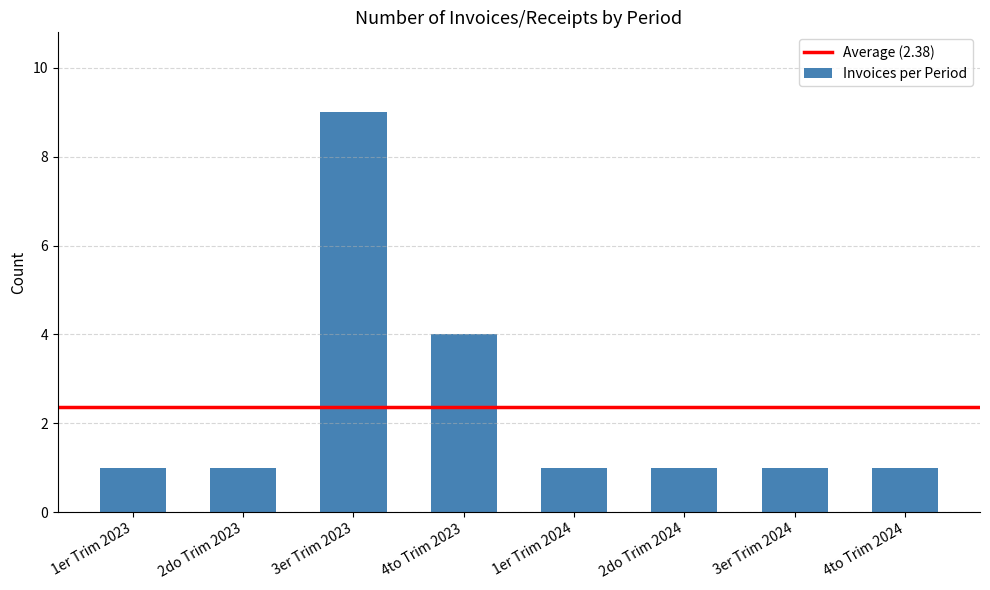

What is the label of the 8th bar from the right?

1er Trim 2023